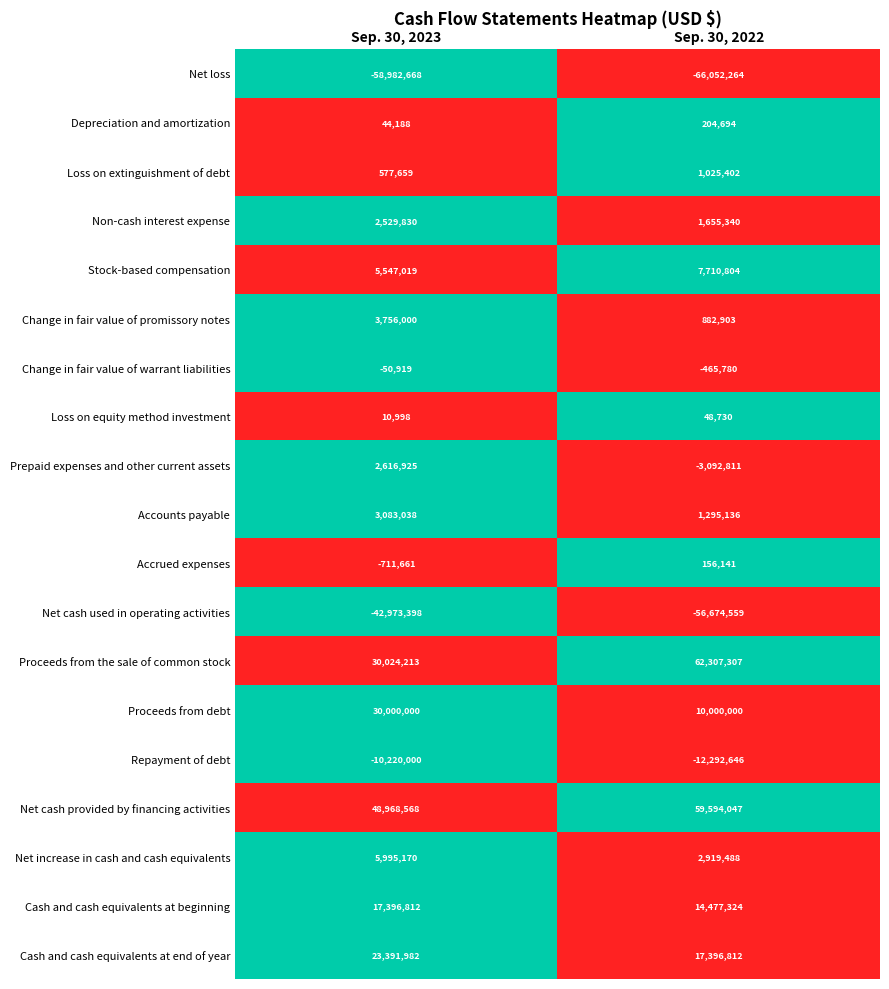

Count the number of data series in this chart.

19